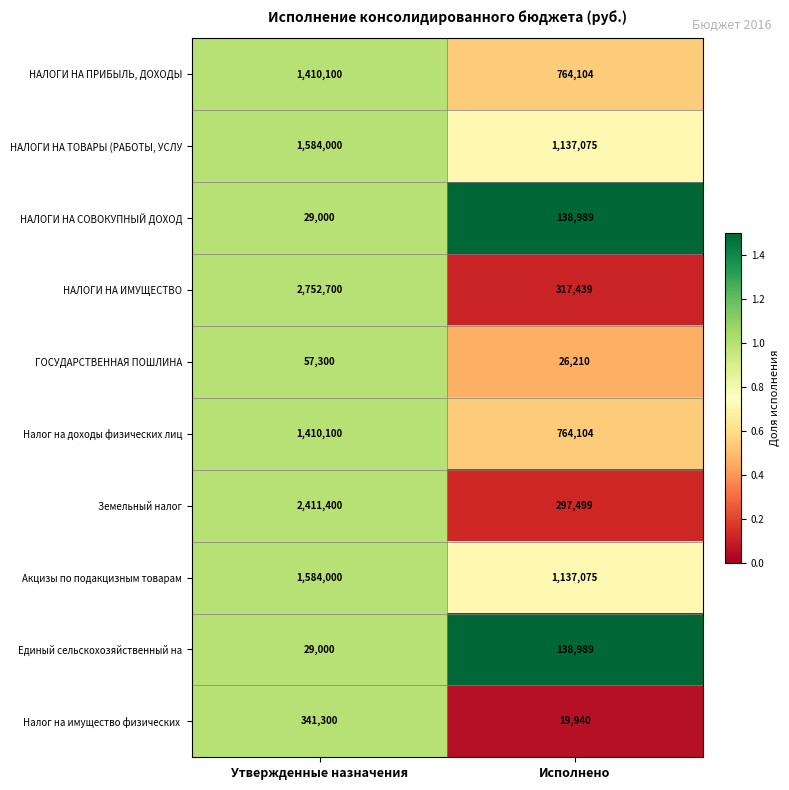

What value does the НАЛОГИ НА ИМУЩЕСТВО series have at Утвержденные назначения?

2752700